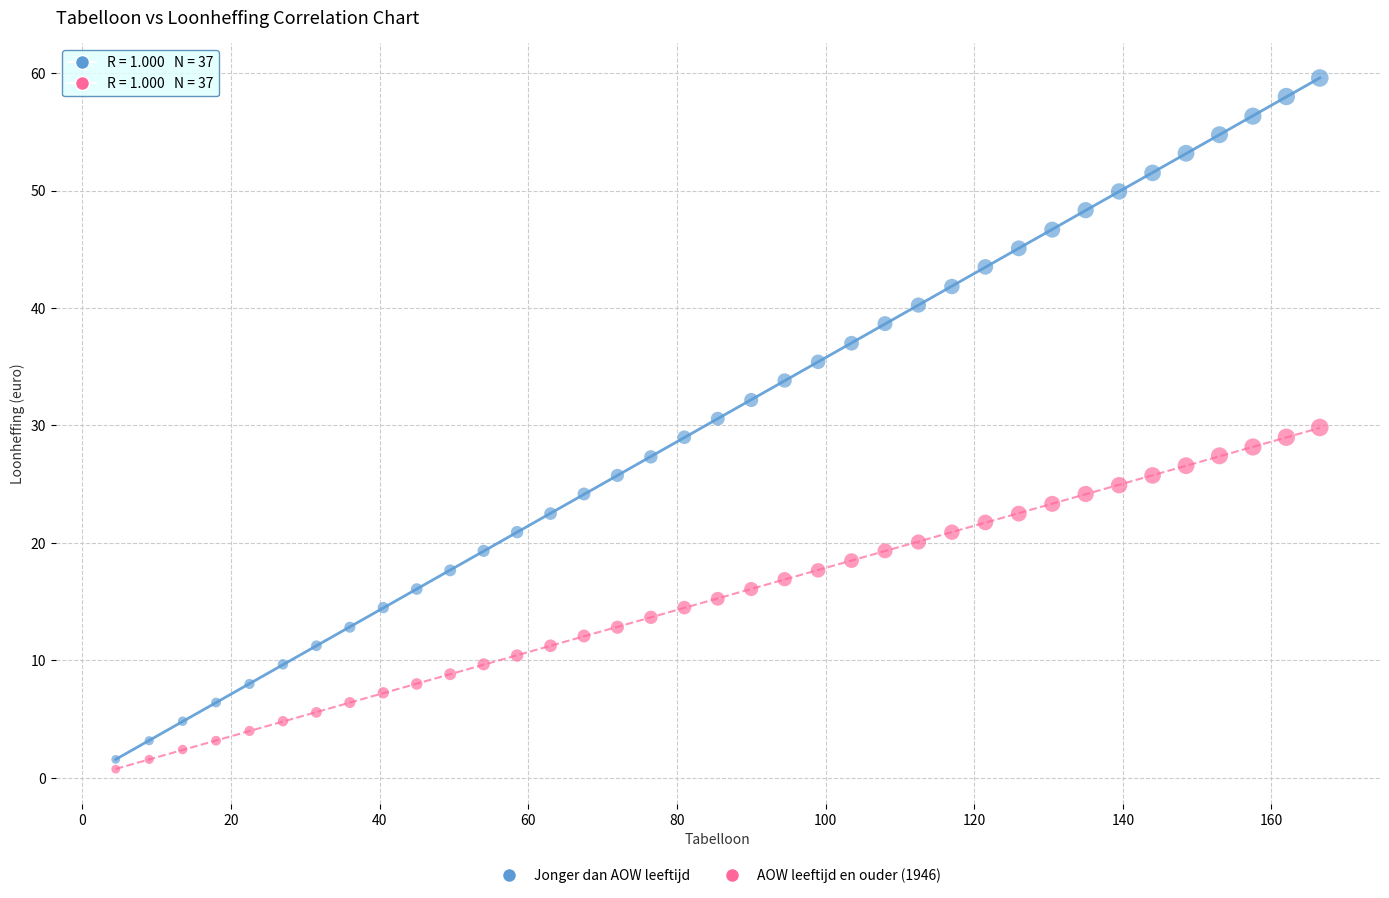

Across all data points, what is the range of Y values (max minus min)?

58.8